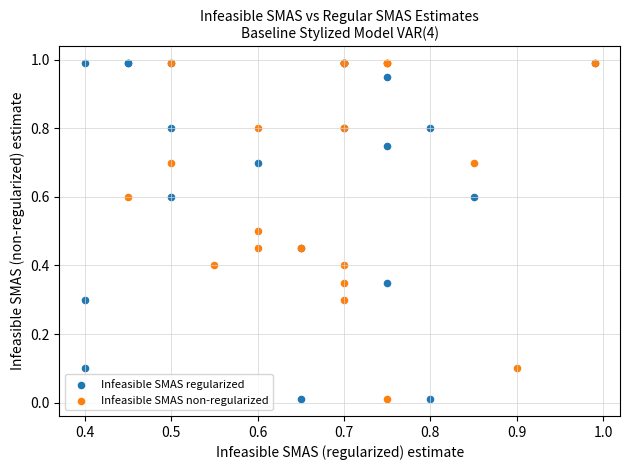

What are all the series names shown in the legend?

Infeasible SMAS regularized, Infeasible SMAS non-regularized